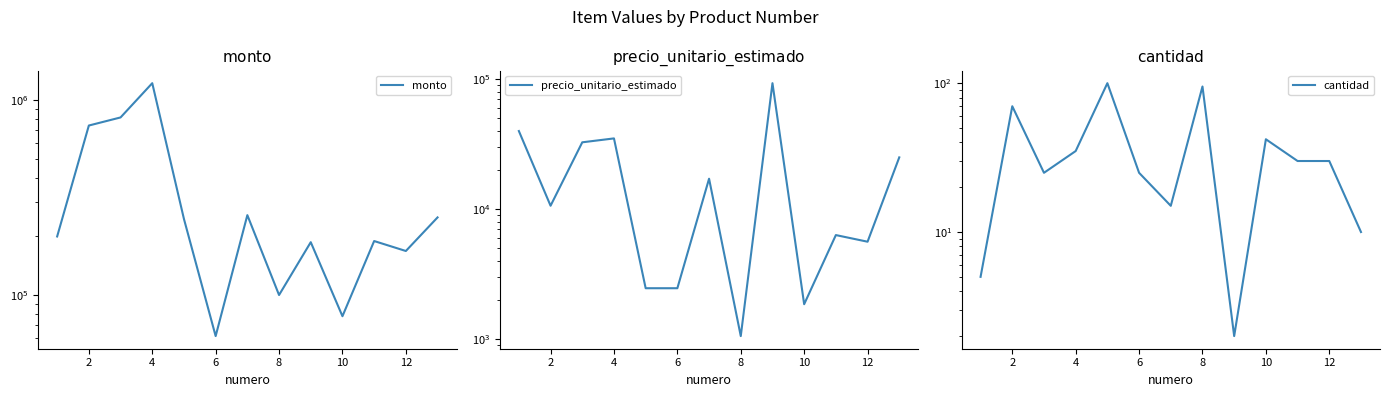

How many interior local peaks does the precio_unitario_estimado series have?

4